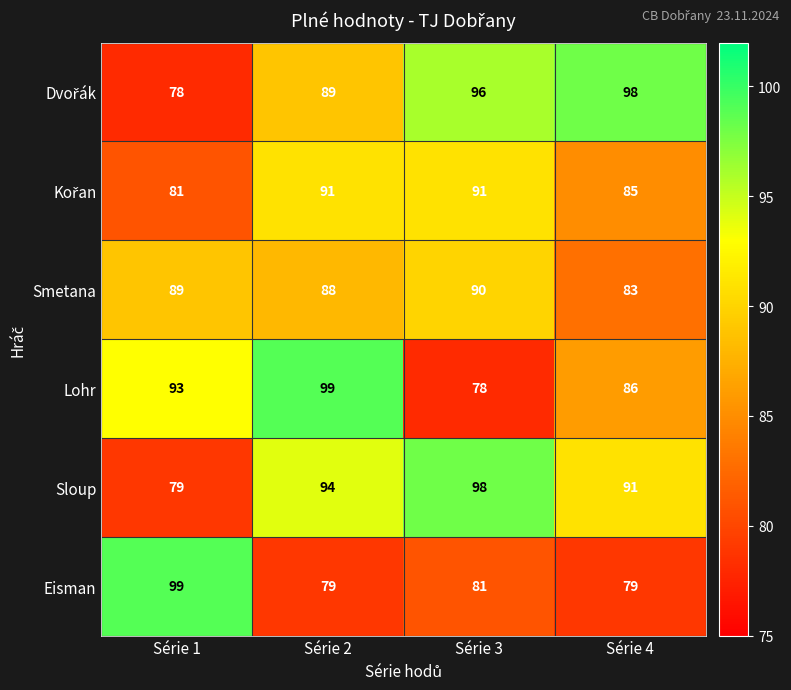

Count the Lohr values in the range 86 to 99.

3